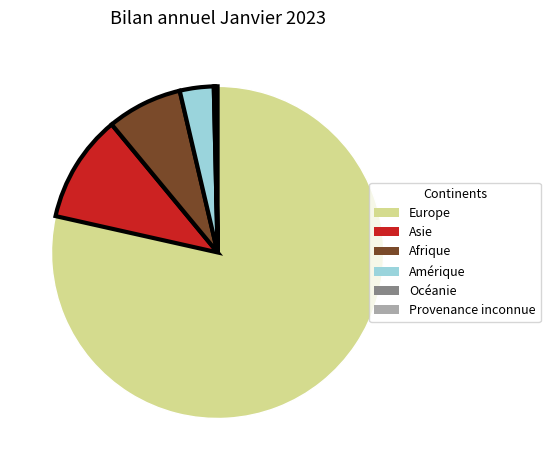

What is the largest slice in the pie chart?

Europe